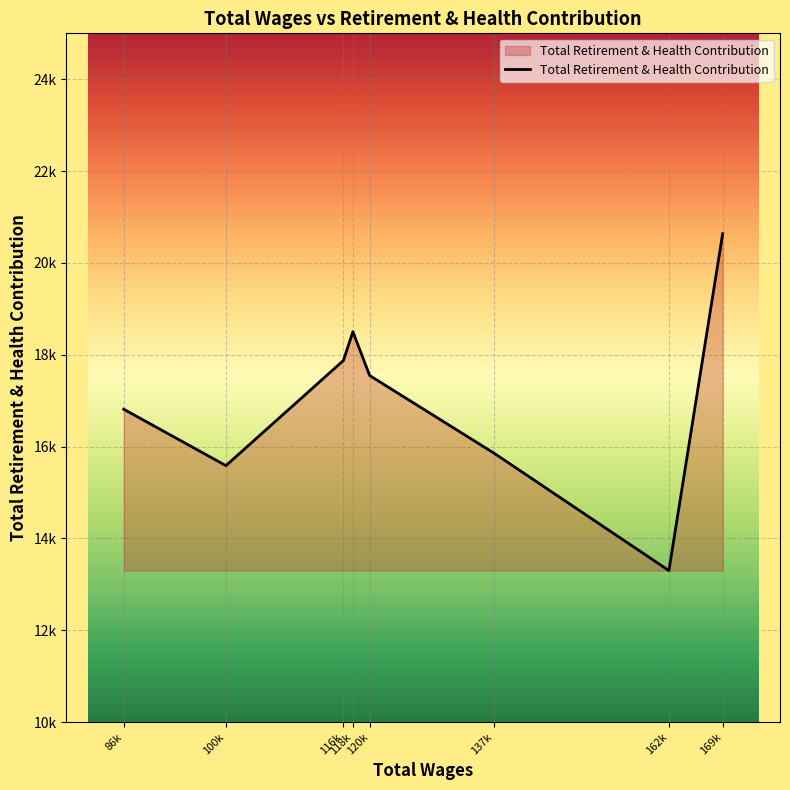

Does the chart display data point markers on the line(s)?

No